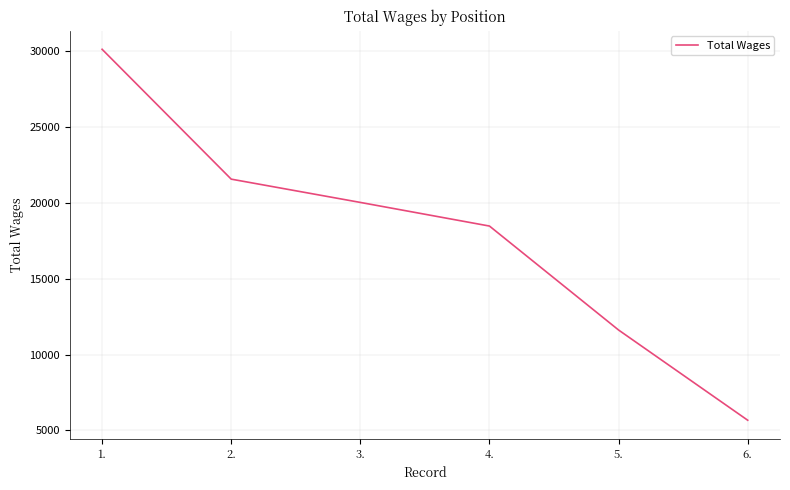

What is the smallest value displayed?

5666